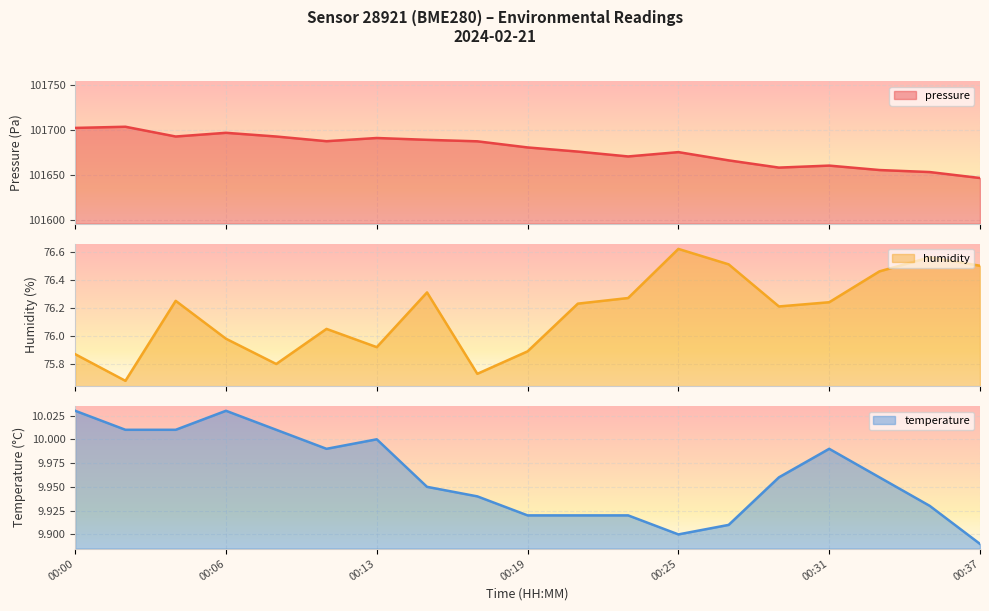

True or false: temperature and humidity cross at least once.

False